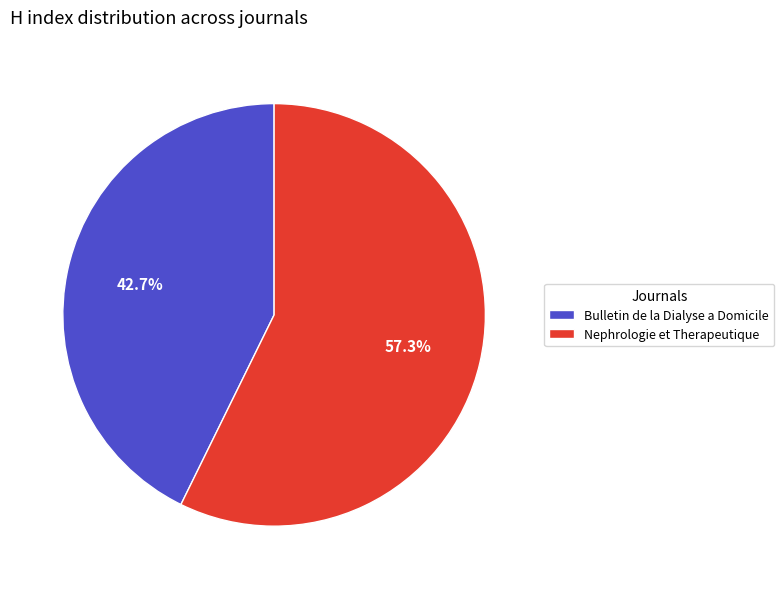

What is the smallest slice in the pie chart?

Bulletin de la Dialyse a Domicile